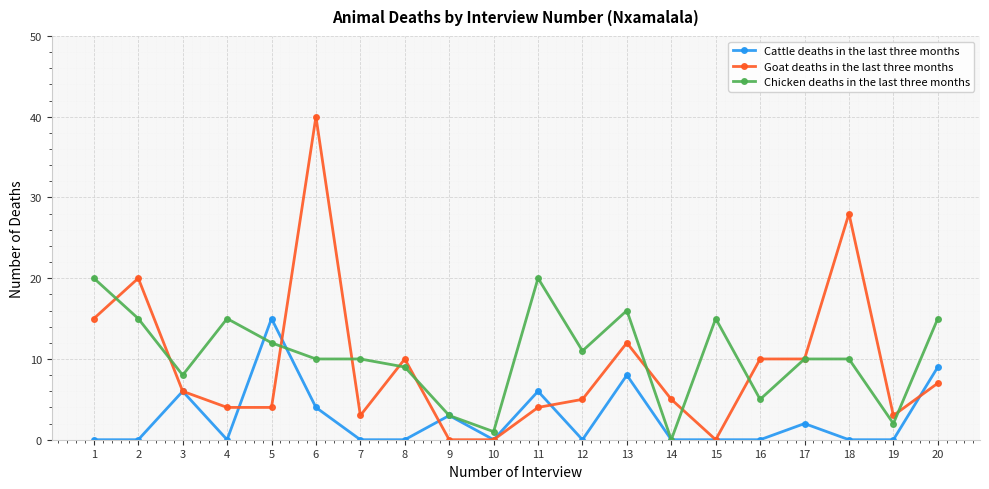

Reading left to right, extract all data points from this chart.

Cattle deaths in the last three months: 0	0	6	0	15	4	0	0	3	0	6	0	8	0	0	0	2	0	0	9
Goat deaths in the last three months: 15	20	6	4	4	40	3	10	0	0	4	5	12	5	0	10	10	28	3	7
Chicken deaths in the last three months: 20	15	8	15	12	10	10	9	3	1	20	11	16	0	15	5	10	10	2	15